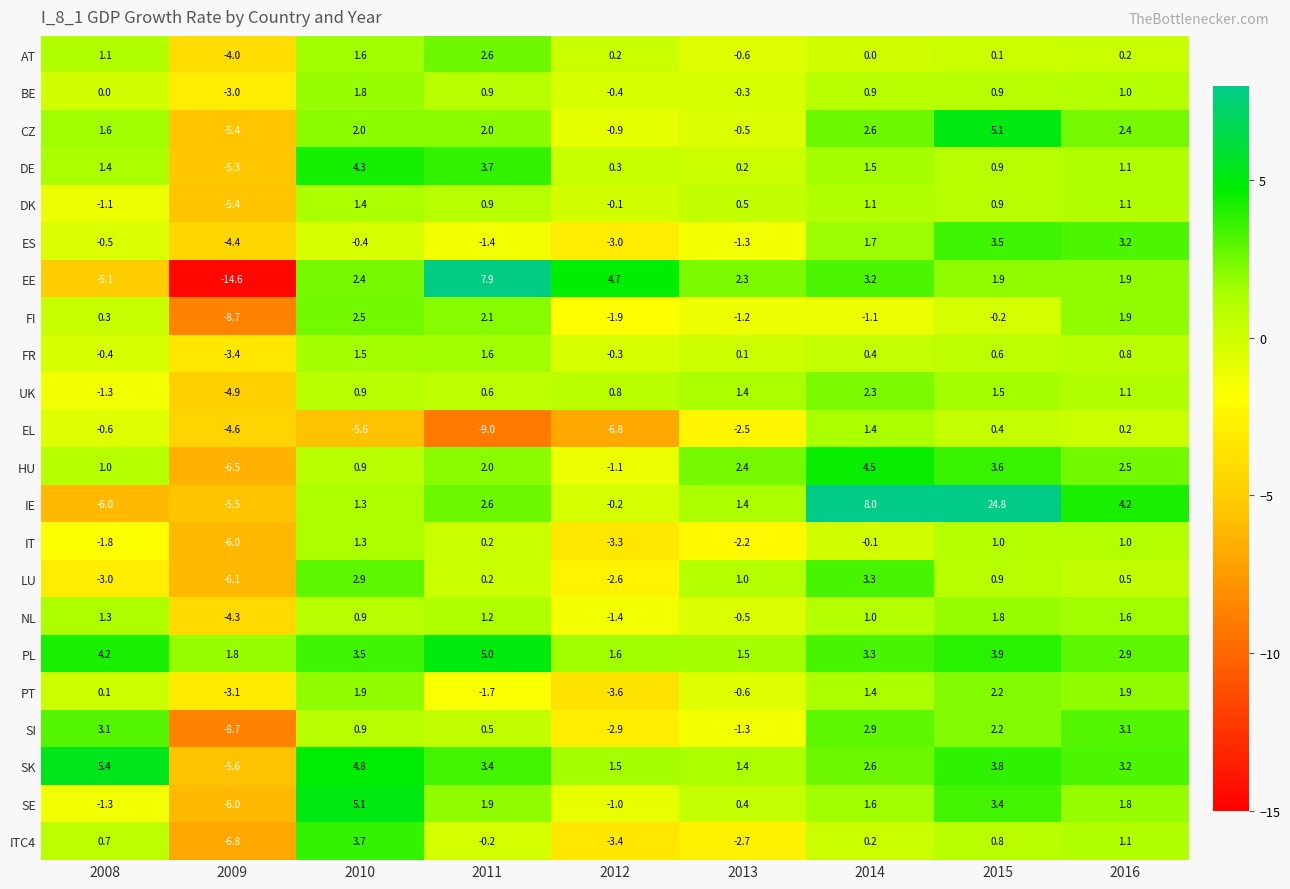

Count the number of data series in this chart.

22